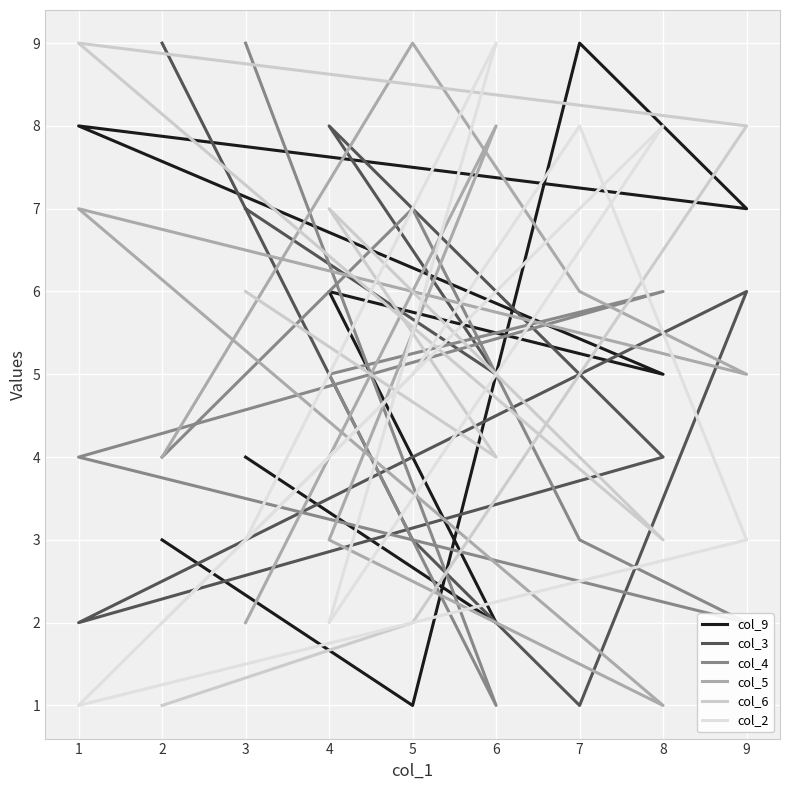

Which series has the largest range (max minus min)?

col_9